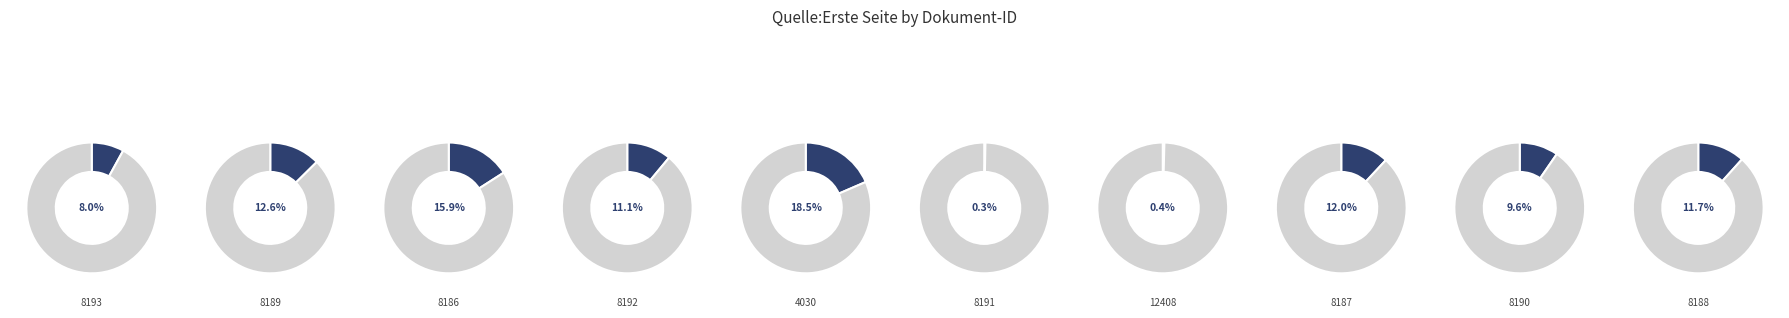

What is the smallest slice in the pie chart?

OPUS4-8191